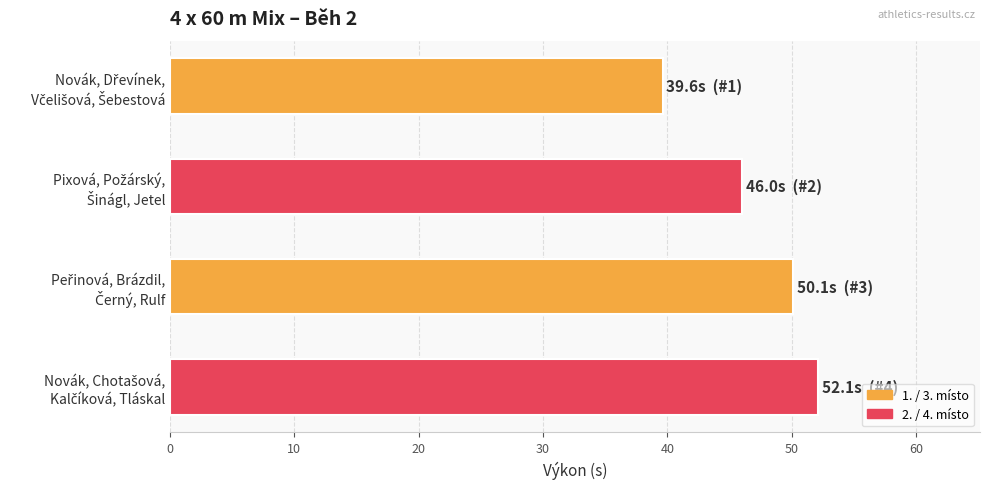

What is the difference between the maximum and second lowest values?

6.1